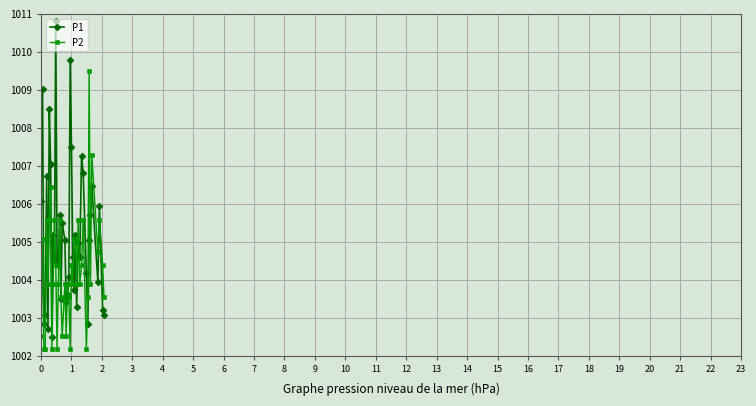

List the series in order of their overall mean, highest first.

P1, P2